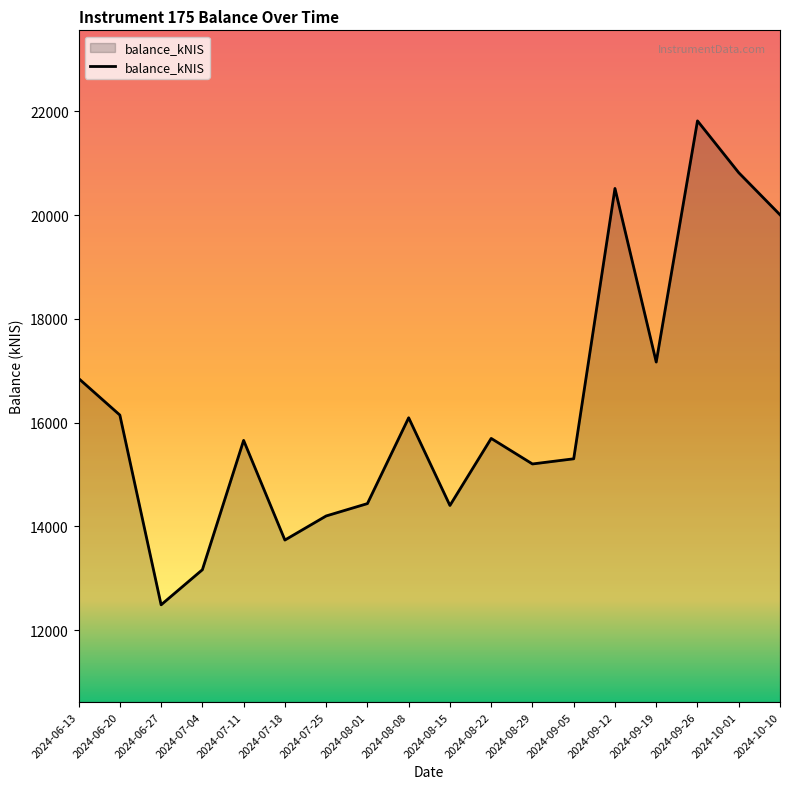

Between 2024-08-15 and 2024-10-10, which is larger?

2024-10-10